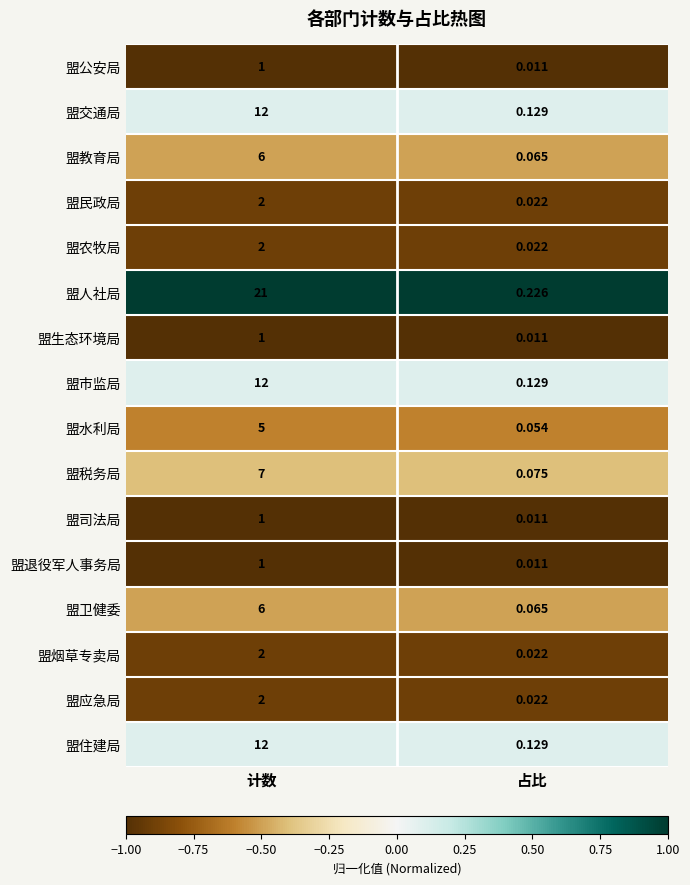

Which series changed the most between 计数 and 占比?

盟人社局